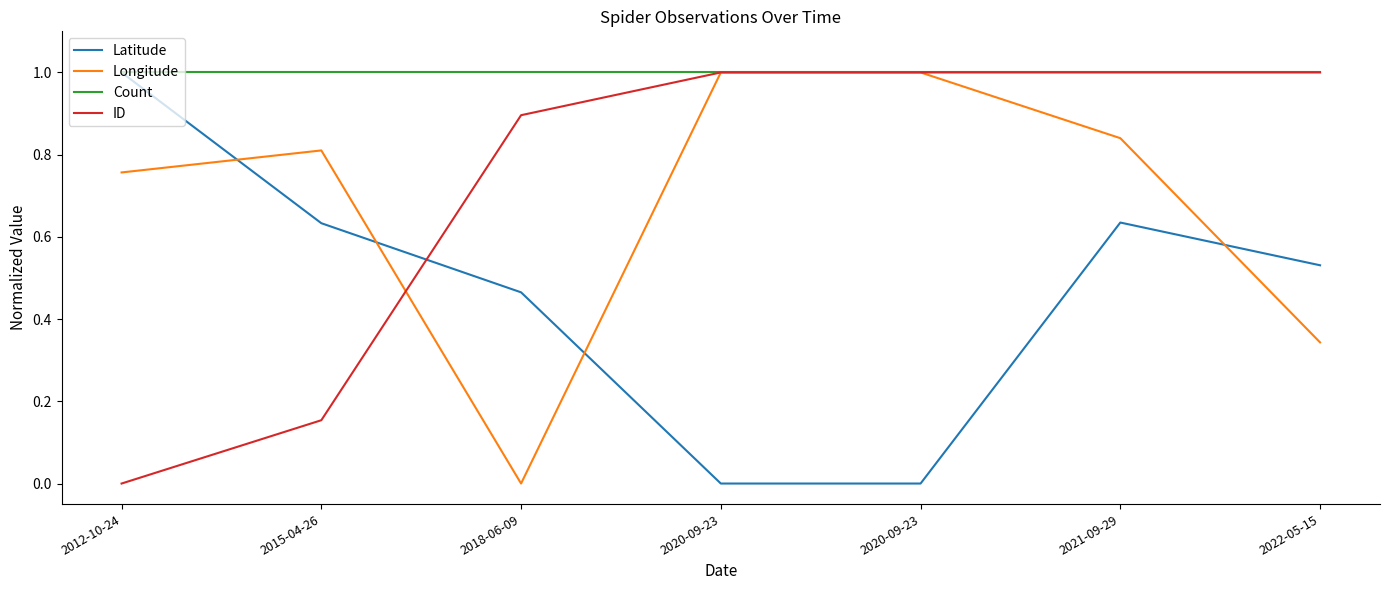

Is this an area chart (filled region under the line)?

No